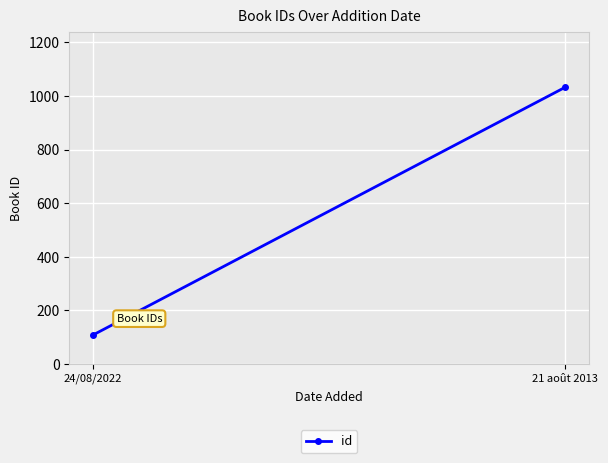

Approximately how many times larger is the value at 21 août 2013 compared to 24/08/2022?

9.6